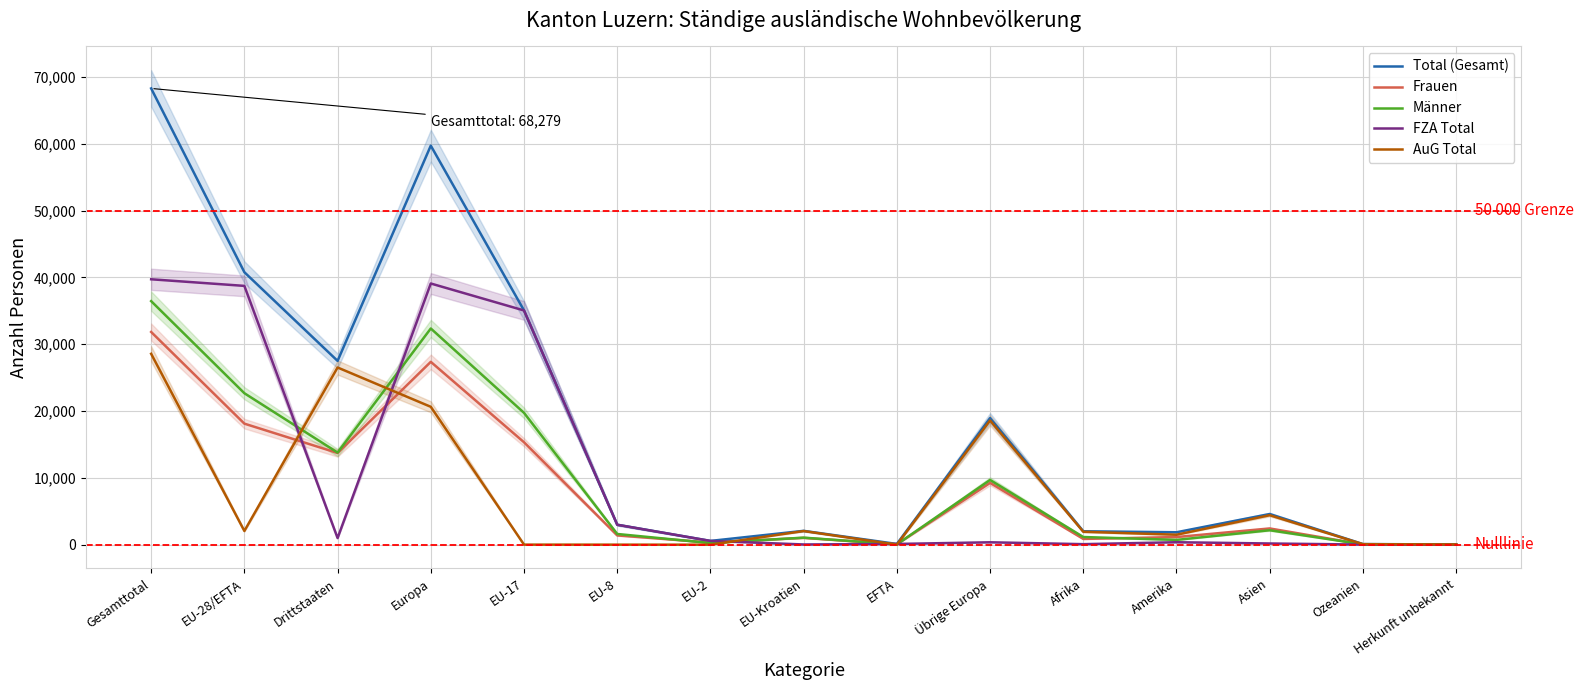

True or false: Frauen has a value of 14 at Ozeanien.

False